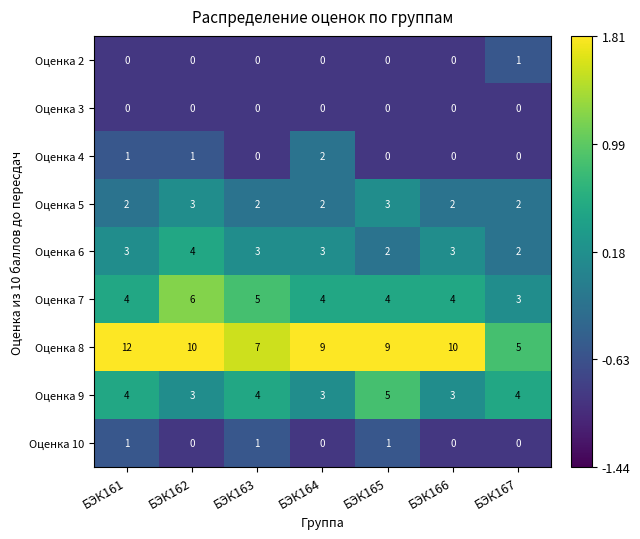

Which series changed the most between БЭК162 and БЭК167?

Оценка 8